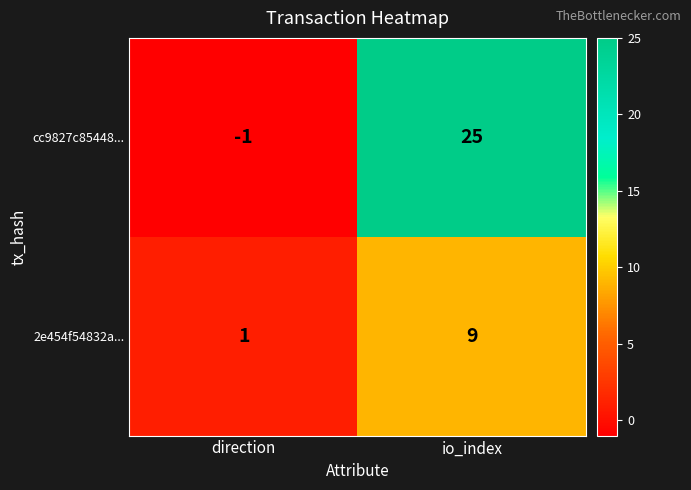

Which label corresponds to the largest value in the chart?

io_index